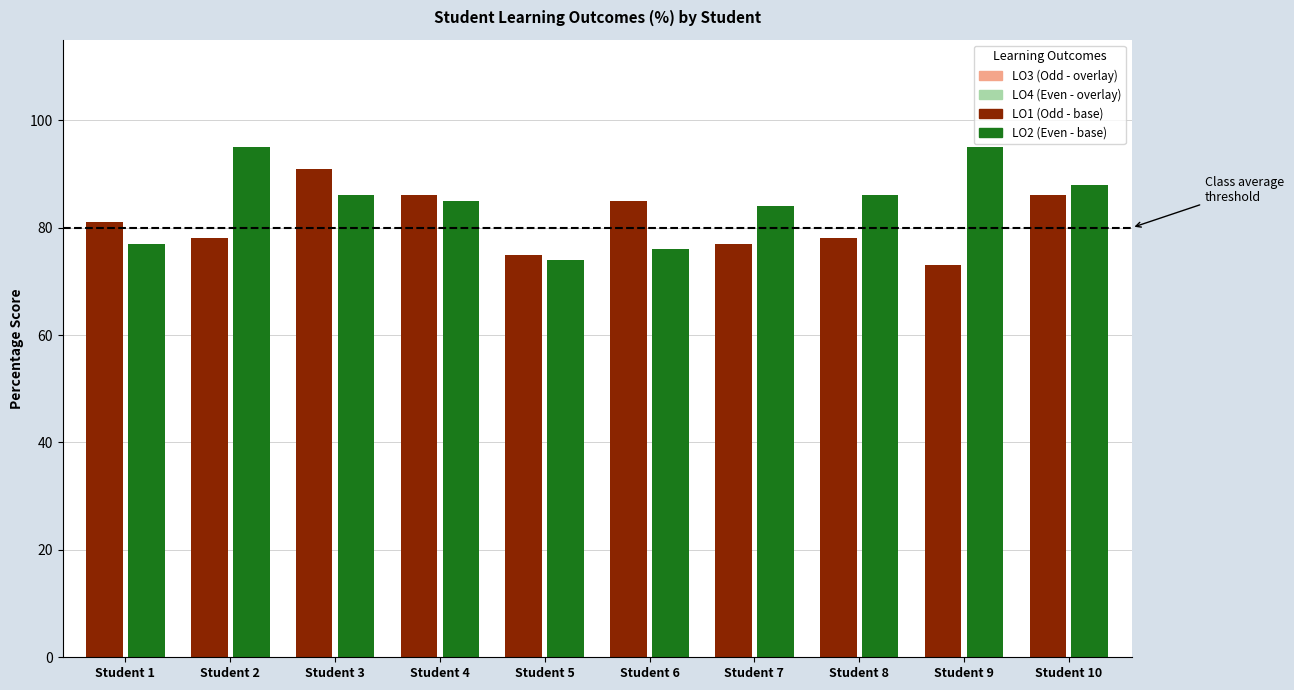

What is the value of the LO1 (Odd - base) bar at the 5th from the left?

75